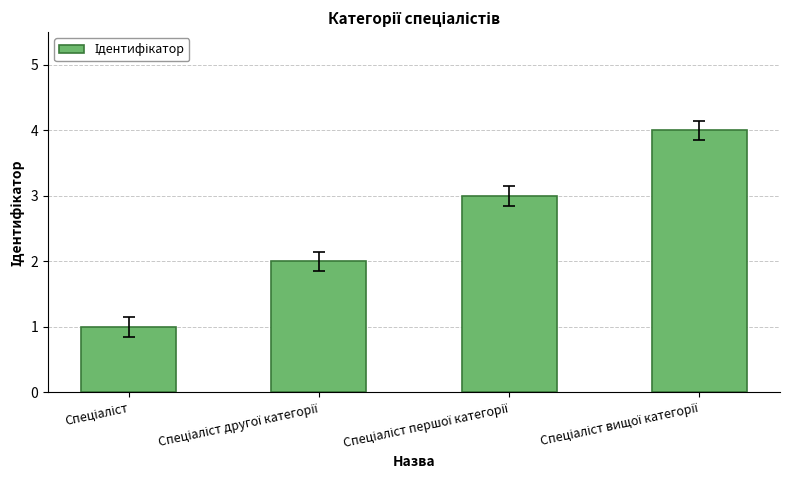

What is the difference between the maximum and minimum values?

3